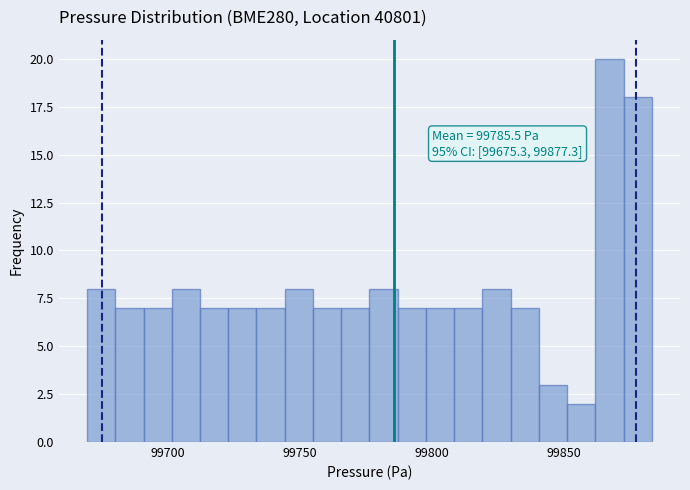

Around what value on the x-axis is the tallest bar? Give the approximate position of its centre, as read against the axis.

99865